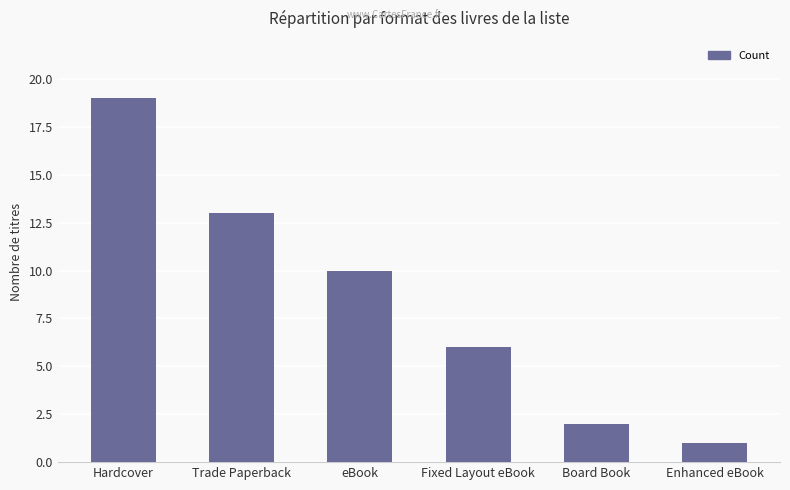

Reading left to right, list all the values displayed in this chart.

Hardcover=19	Trade Paperback=13	eBook=10	Fixed Layout eBook=6	Board Book=2	Enhanced eBook=1